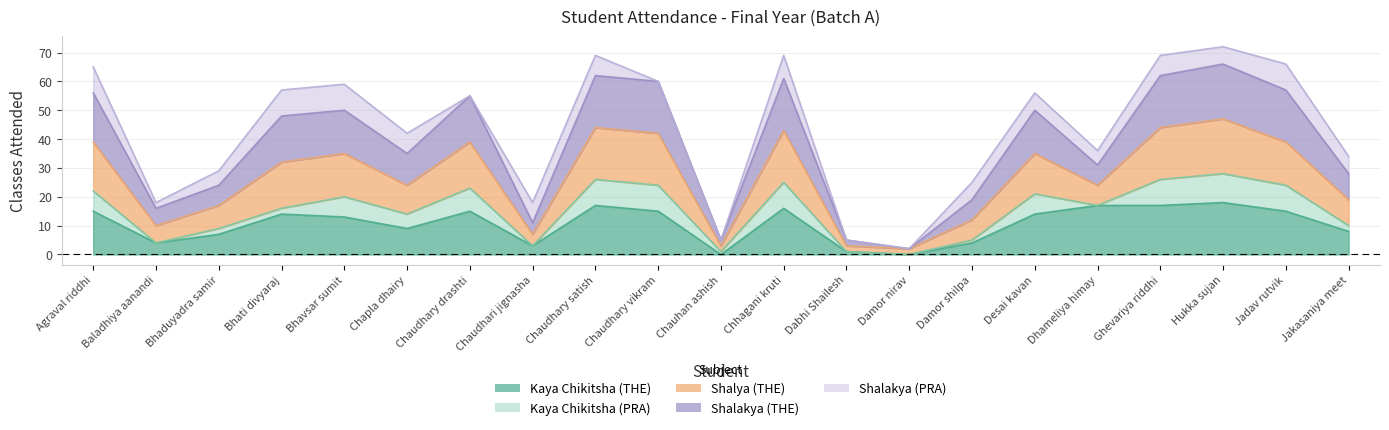

Does the chart display data point markers on the line(s)?

No